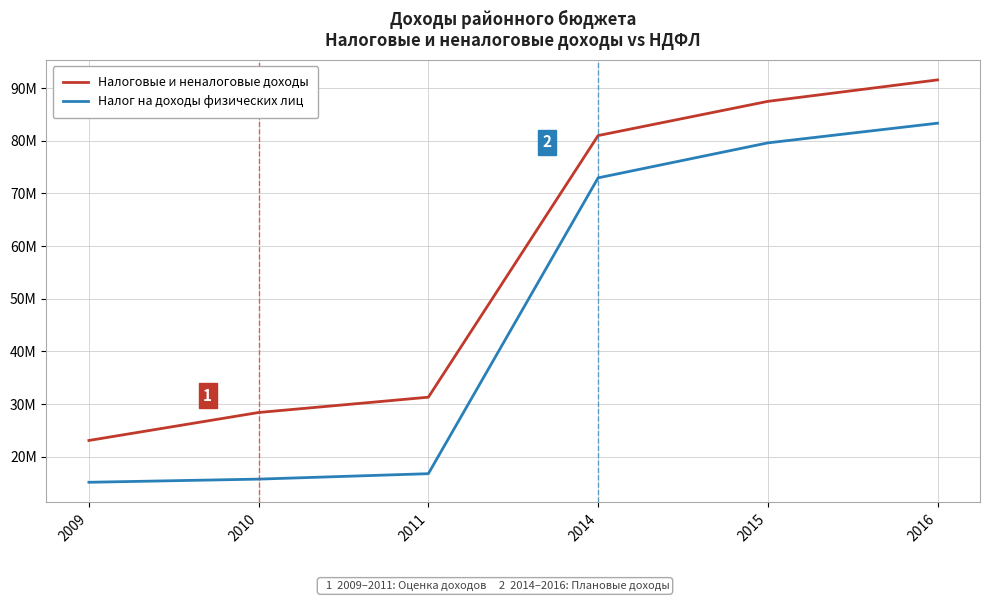

What are all the series names shown in the legend?

Налоговые и неналоговые доходы, Налог на доходы физических лиц